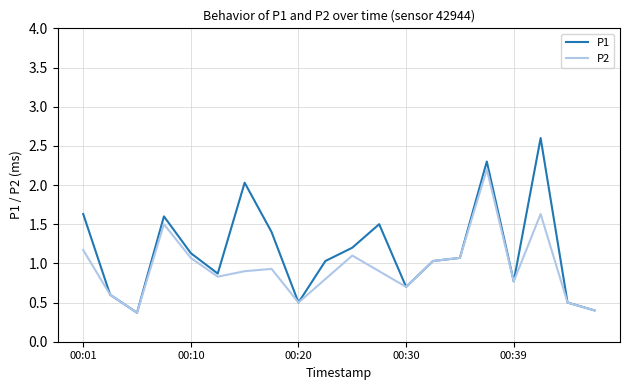

What is the smallest value displayed?

0.4